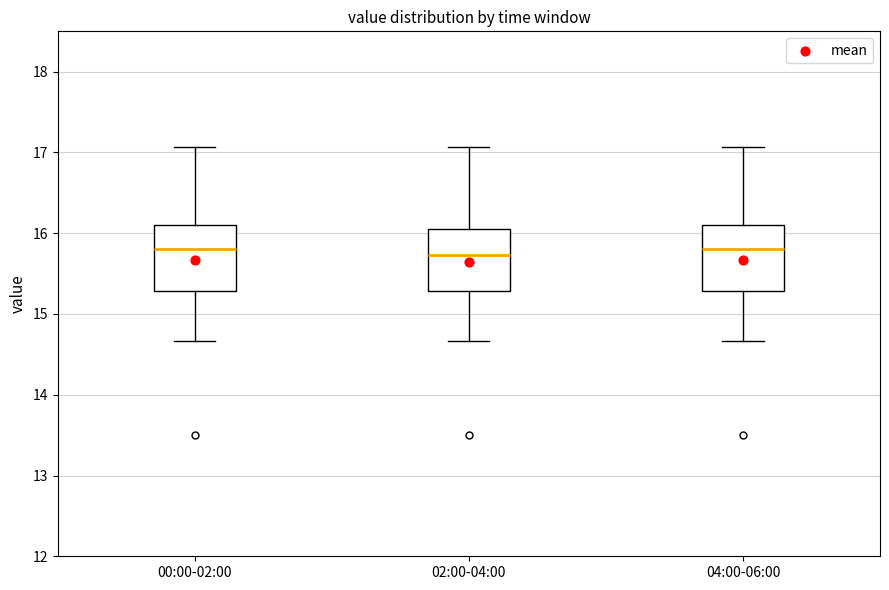

Where is the upper edge of the box for 04:00-06:00 on the y-axis? The values are not printed on the chart, so give them approximately, as read against the axis.

16.1